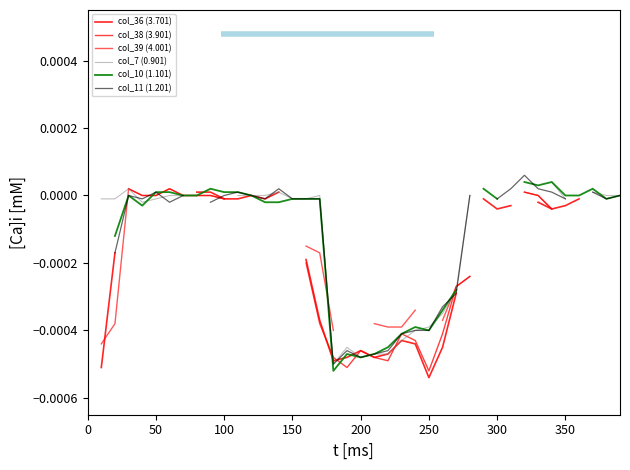

How many times do col_7 (0.901) and col_11 (1.201) cross each other?

5